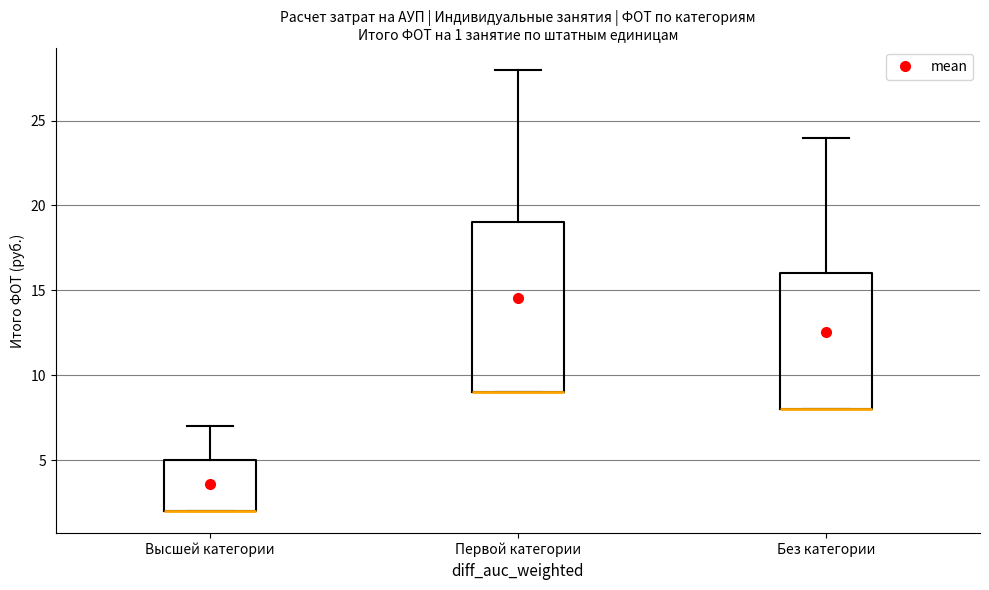

Which box is the tallest, from its lower edge to its upper edge?

Первой категории